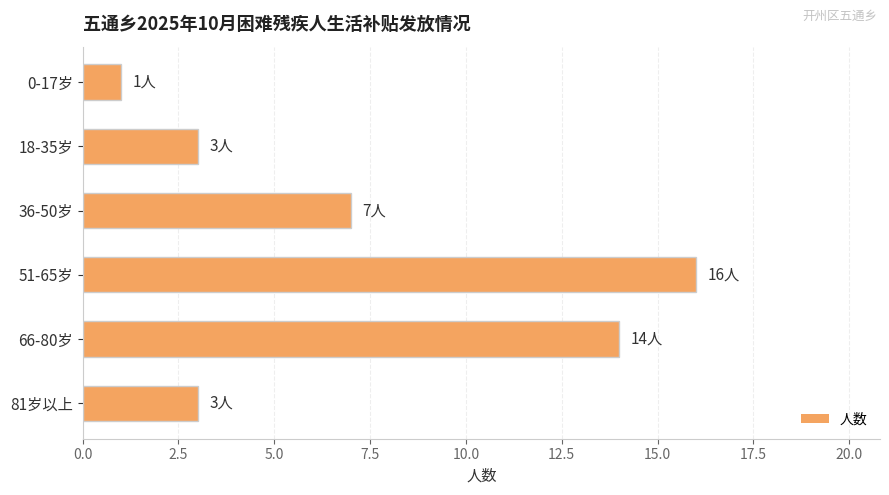

How many bars are there in total?

6